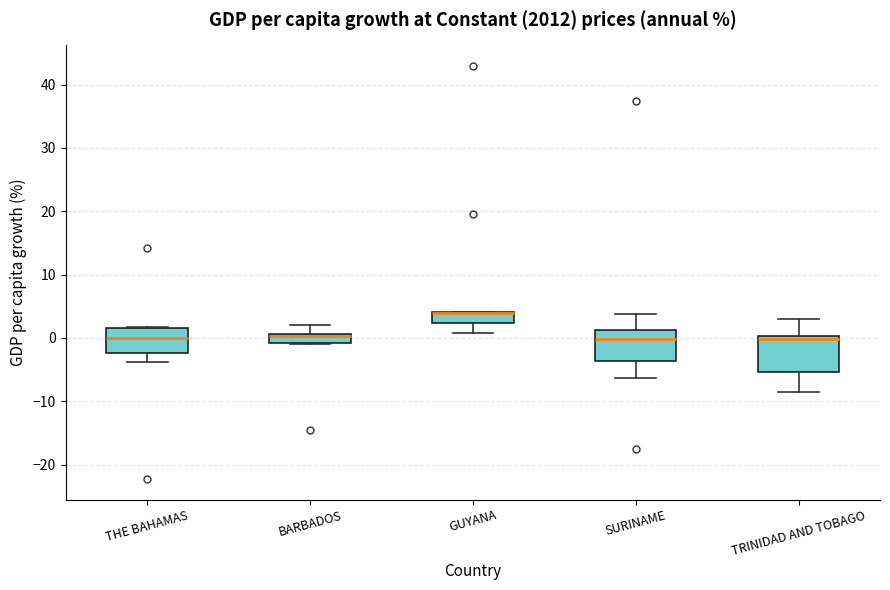

Where is the lower edge of the box for GUYANA on the y-axis? The values are not printed on the chart, so give them approximately, as read against the axis.

2